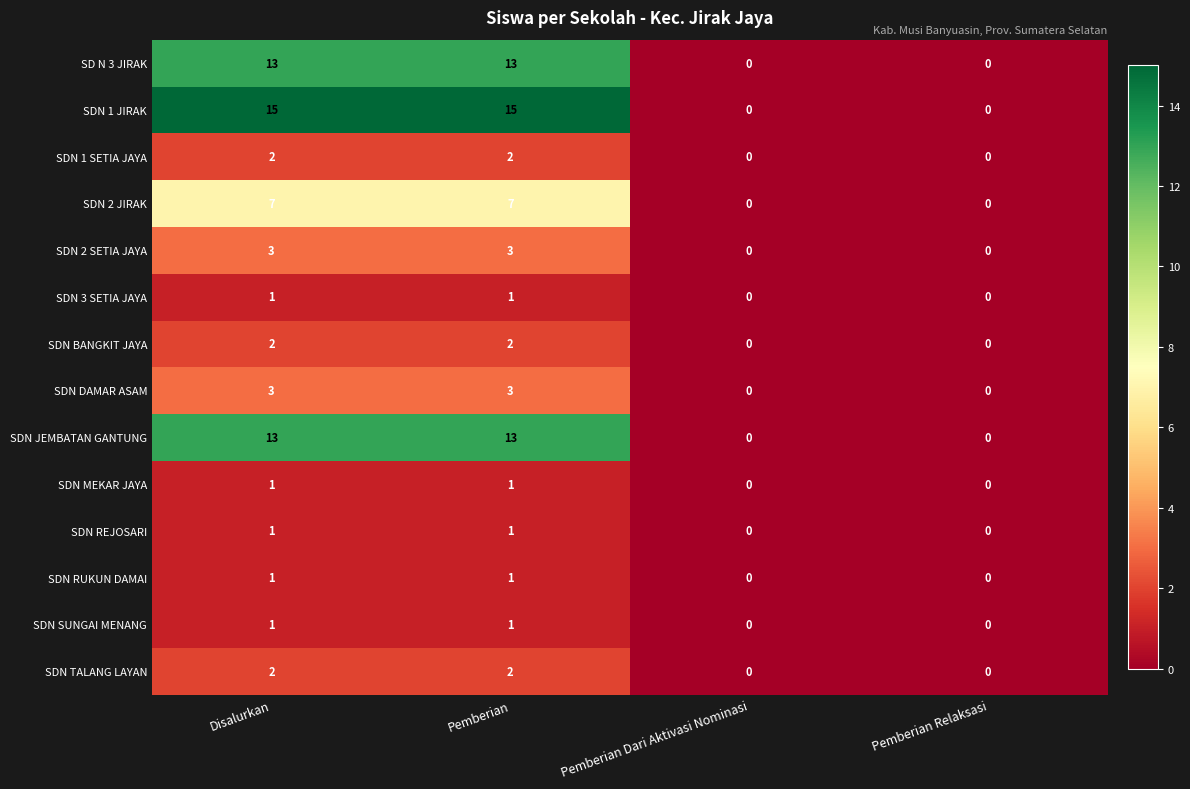

Count the SDN JEMBATAN GANTUNG values in the range 0 to 13.

4